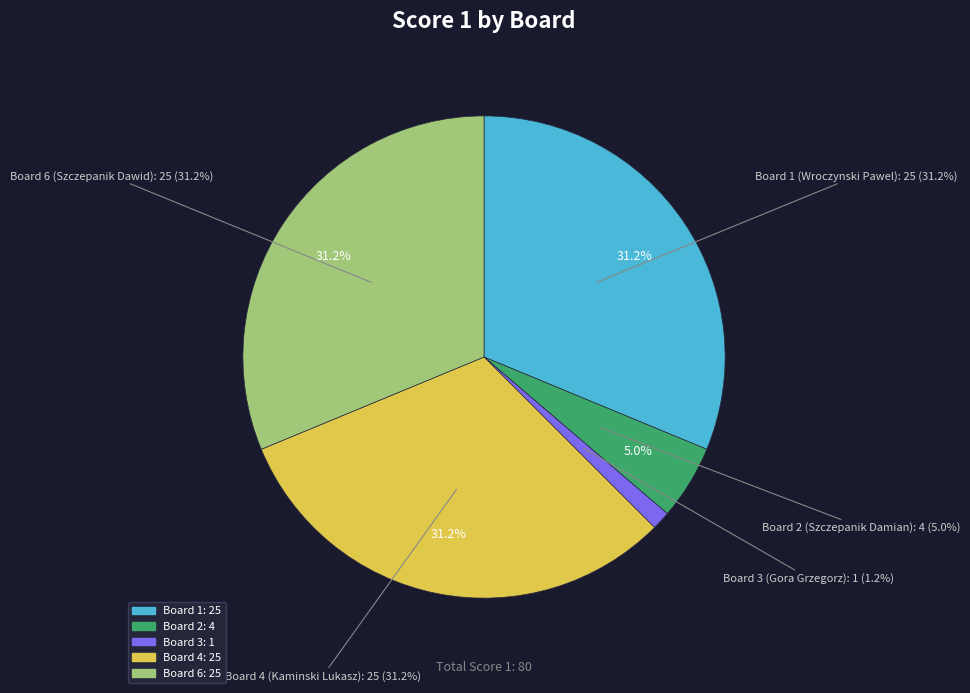

To the nearest percent, what percentage of the pie is Board 1?

31%